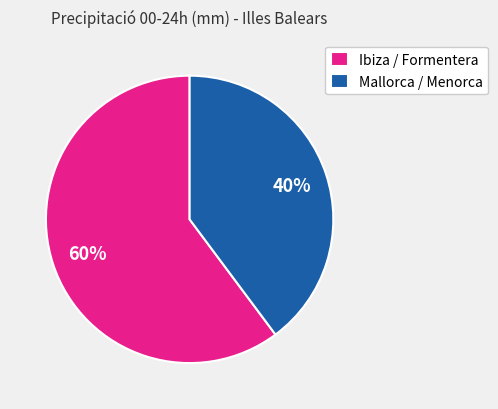

How many segments does this pie chart have?

2